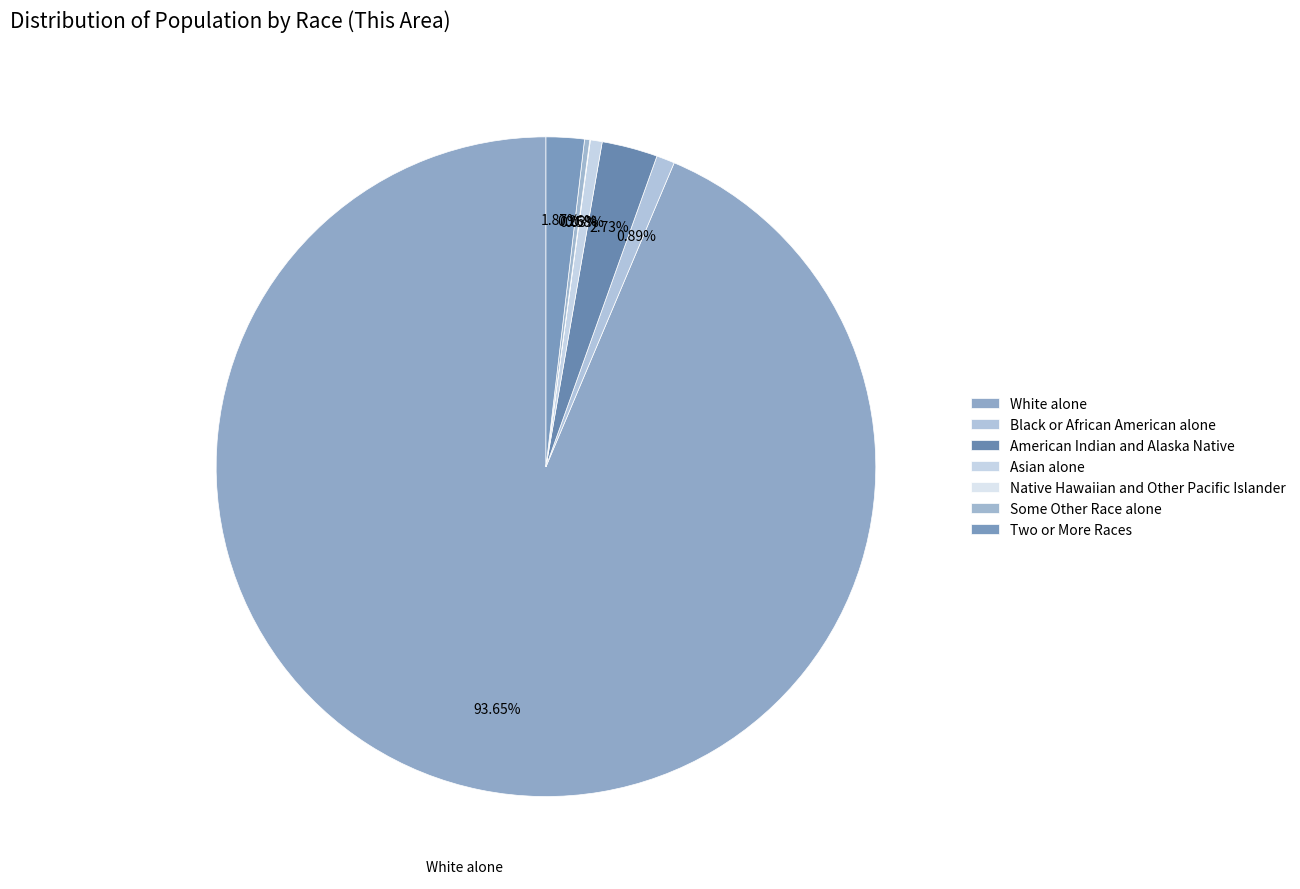

Count the number of slices in the pie.

7